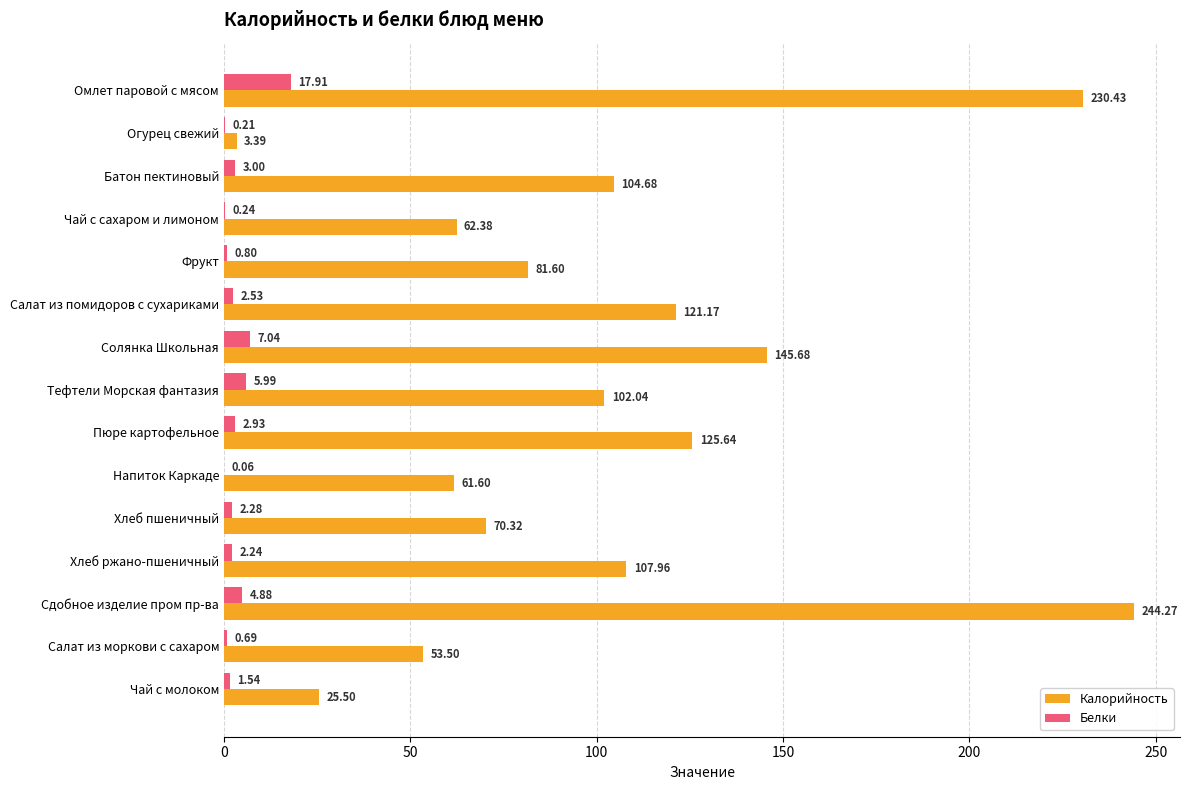

What are all the series names shown in the legend?

Калорийность, Белки